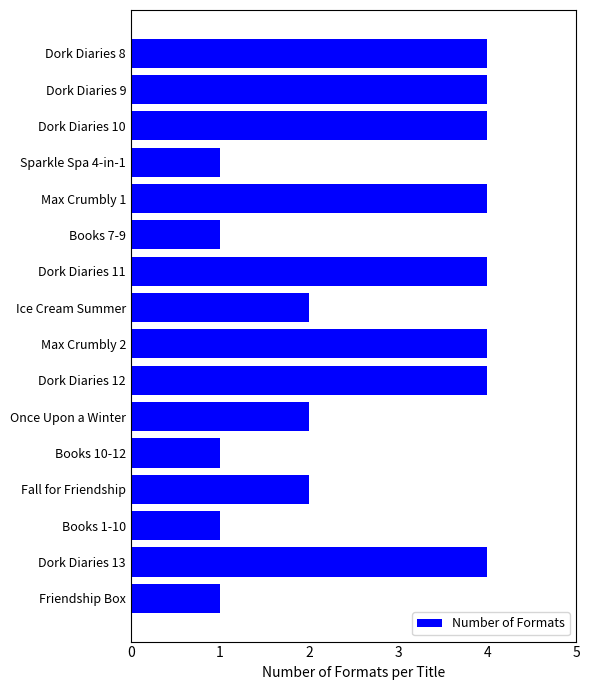

What is the difference between the maximum and minimum values?

3